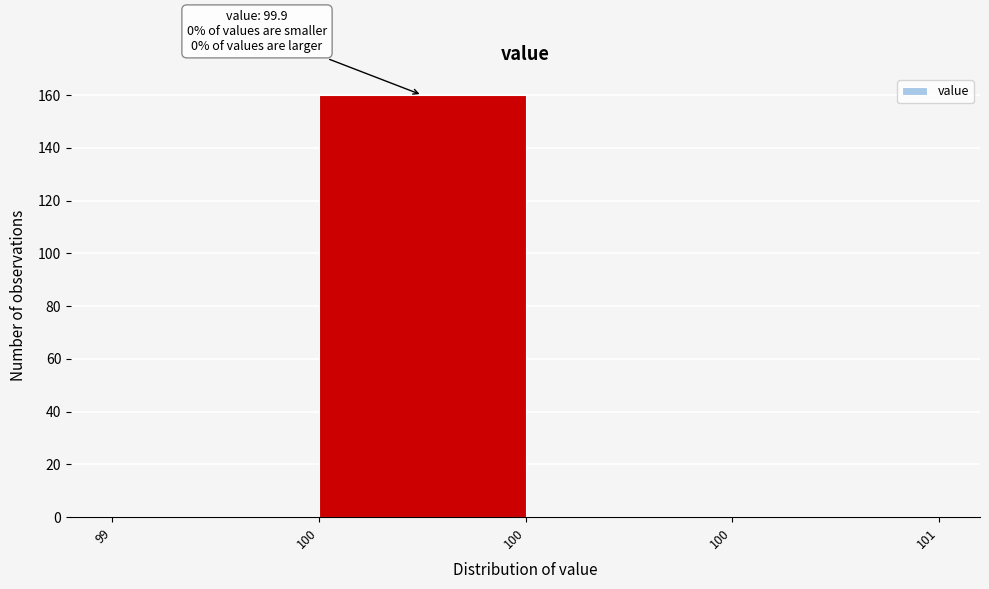

How many categories are shown in the chart?

4